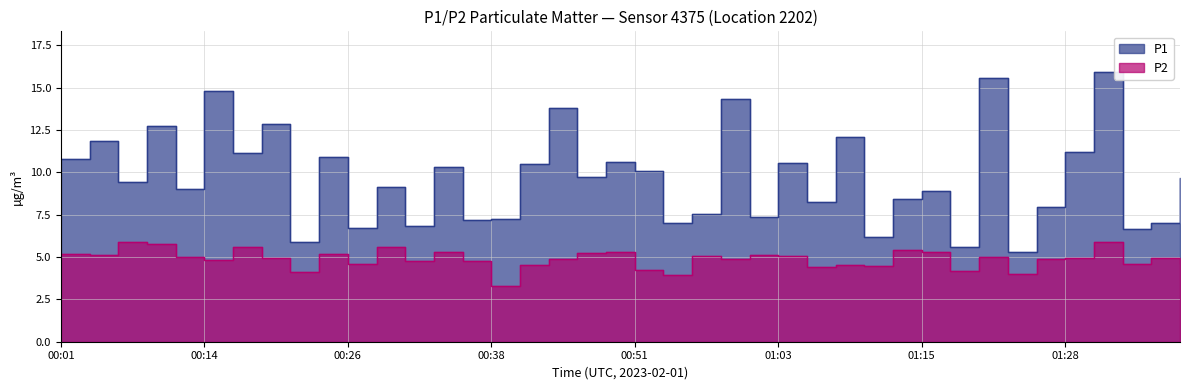

At which category does P1 reach its first local valley?

00:06